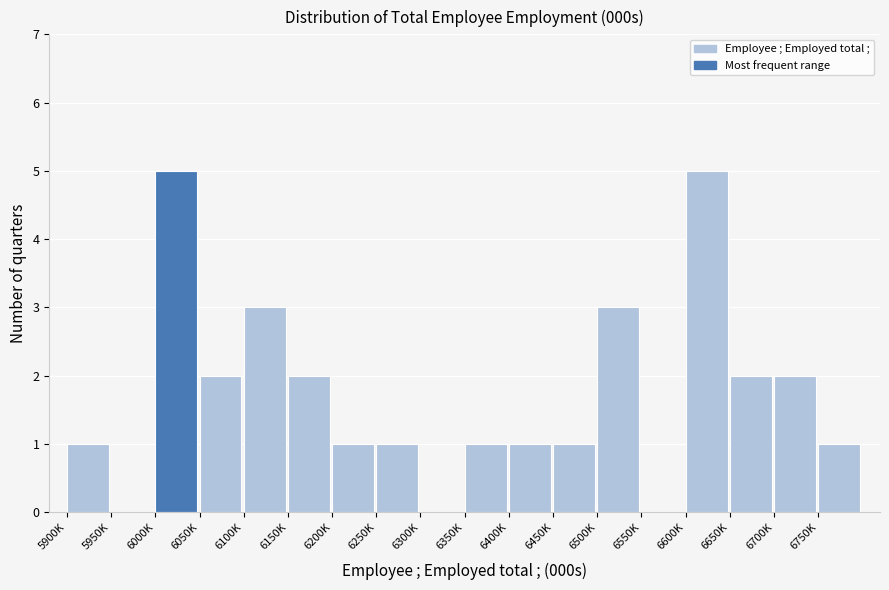

Reading left to right, what are all the values shown in this chart?

5900K=1	5950K=0	6000K=5	6050K=2	6100K=3	6150K=2	6200K=1	6250K=1	6300K=0	6350K=1	6400K=1	6450K=1	6500K=3	6550K=0	6600K=5	6650K=2	6700K=2	6750K=1